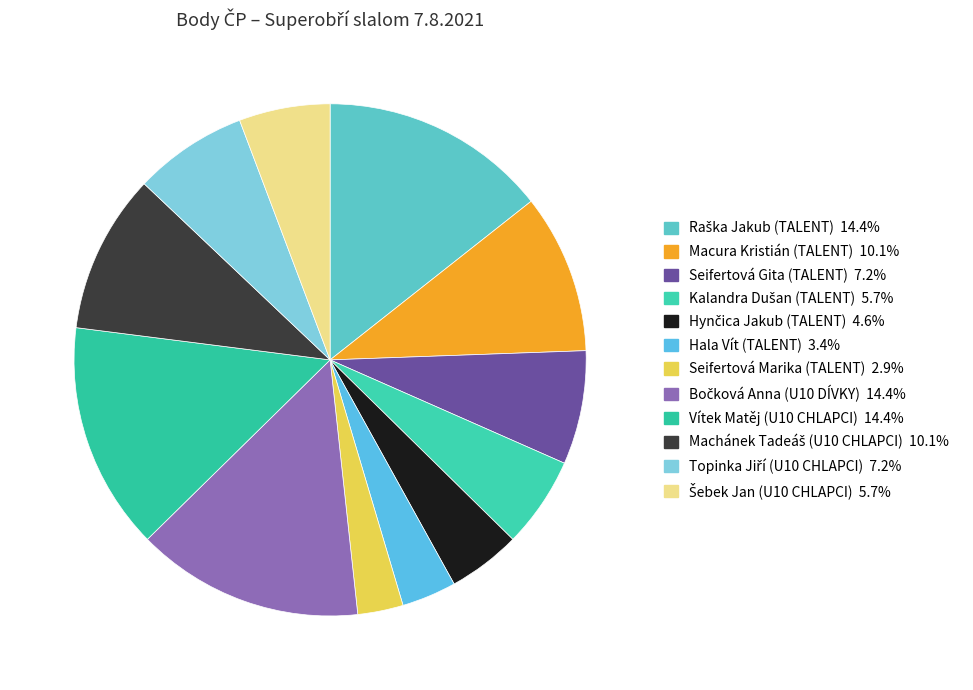

Between Kalandra Dušan (TALENT) and Hynčica Jakub (TALENT), which is larger?

Kalandra Dušan (TALENT)